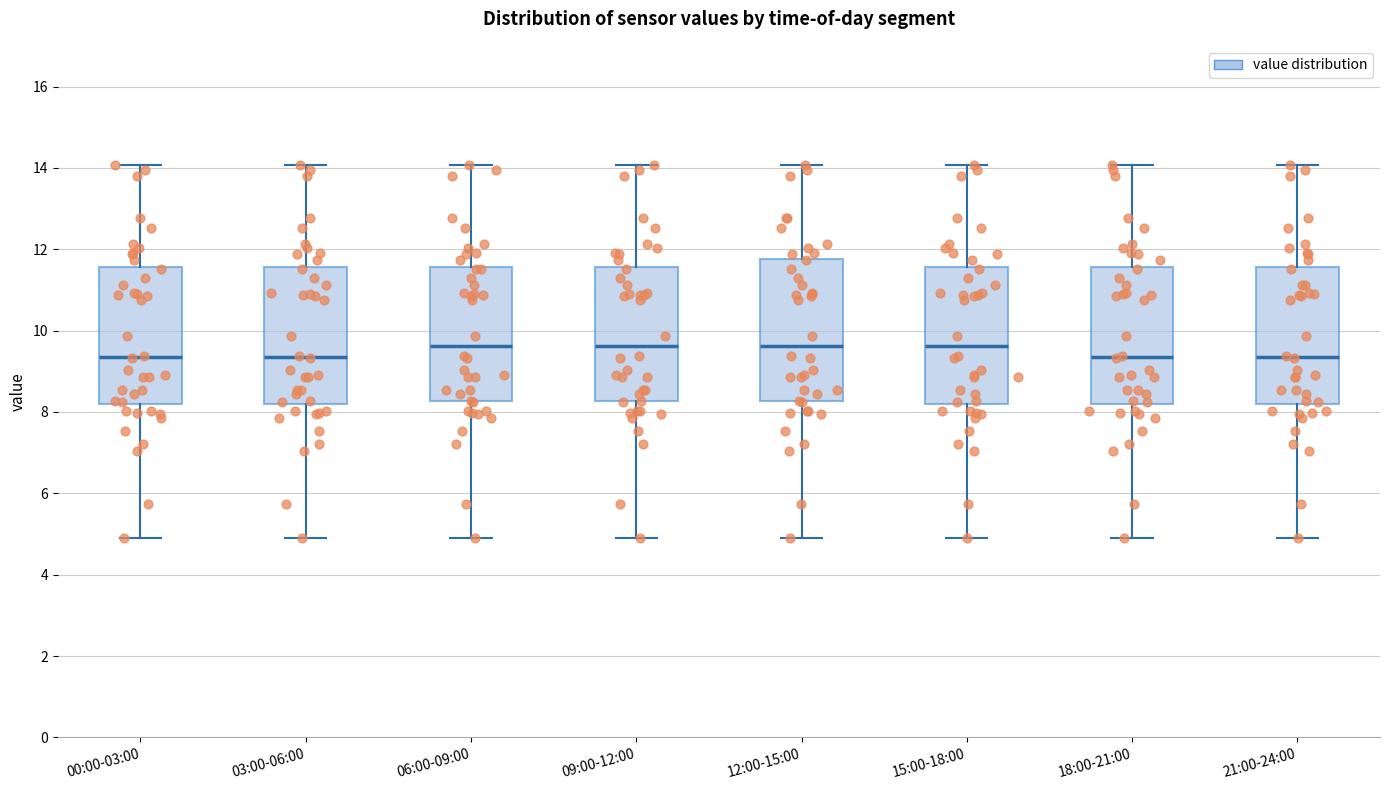

Where does the median line of the box for 06:00-09:00 sit on the y-axis? The values are not printed on the chart, so give them approximately, as read against the axis.

9.6